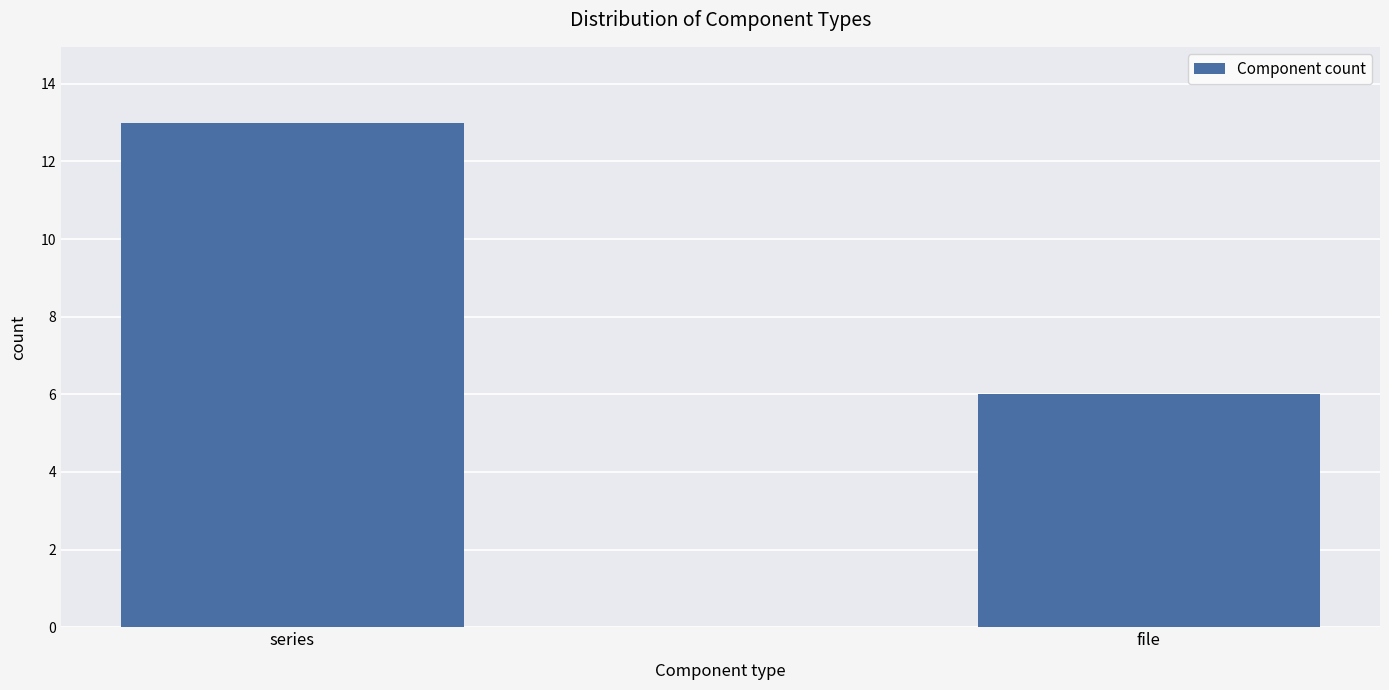

True or false: the data shows 6 at file.

True